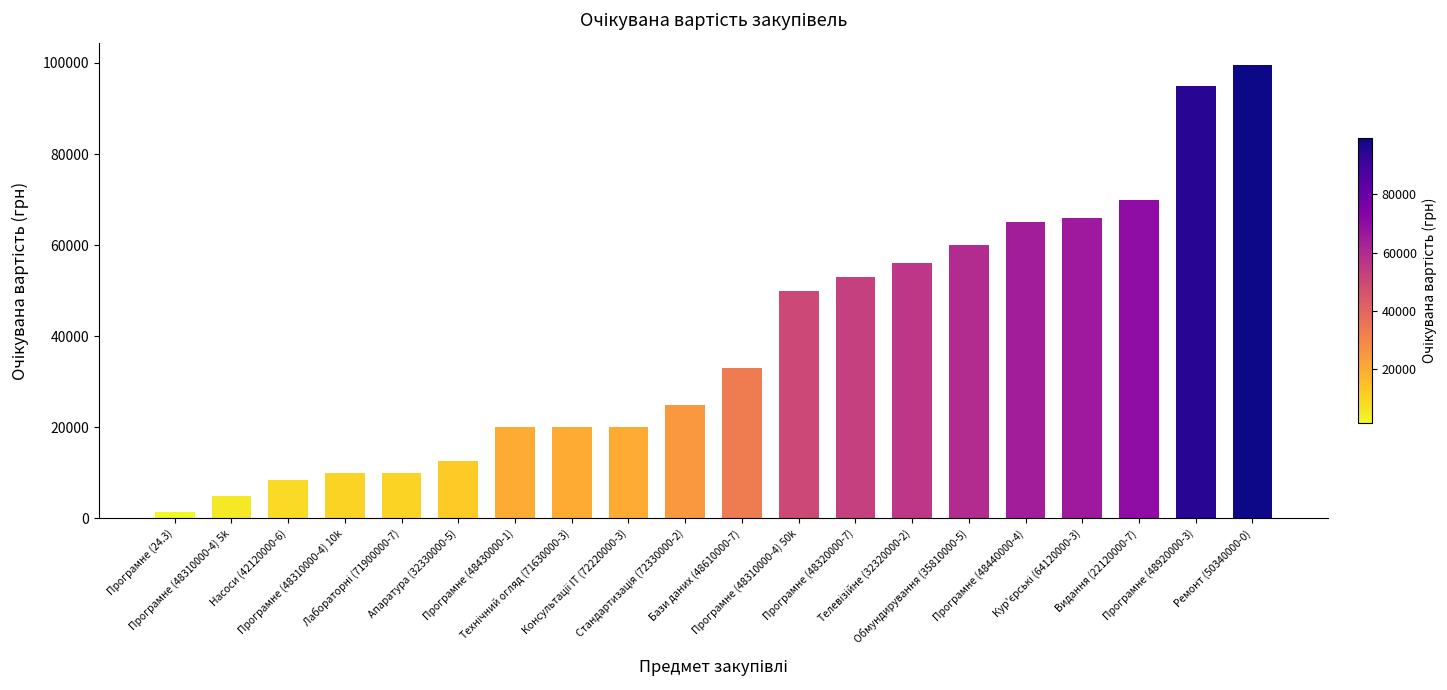

What is the difference between the second highest and minimum values?

93600